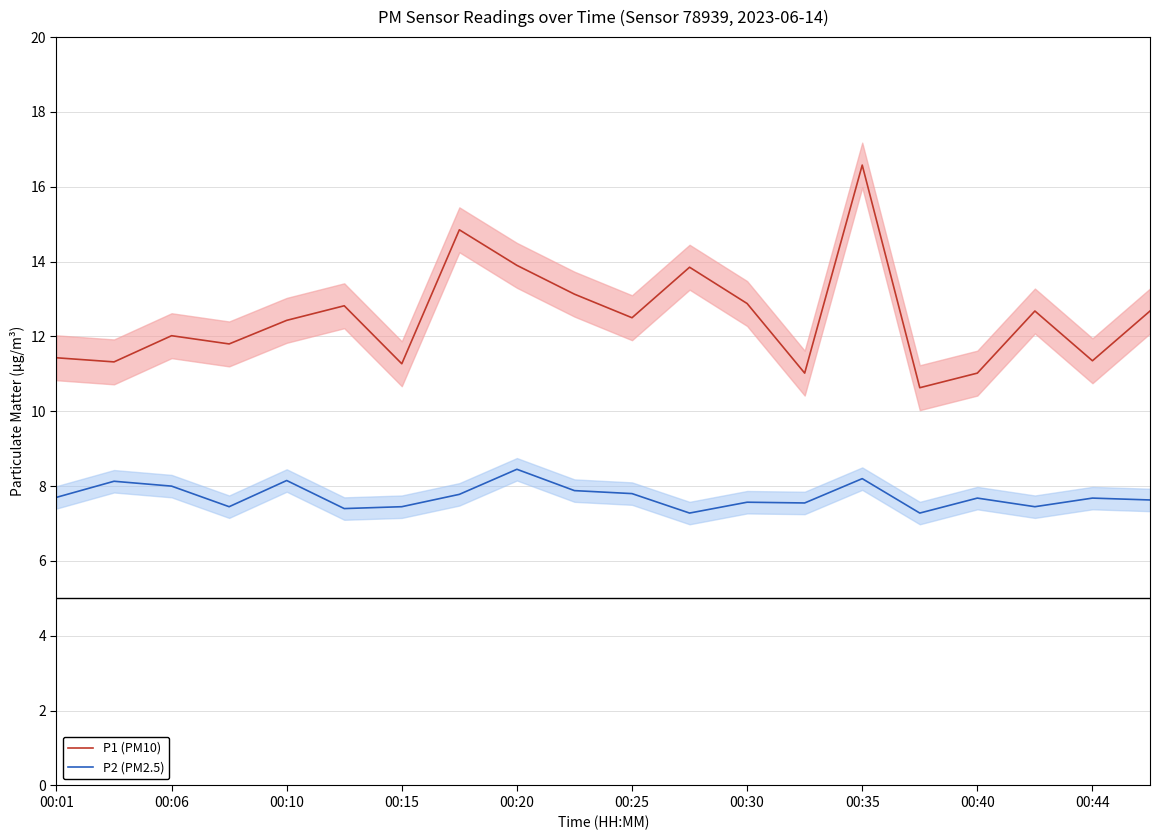

List the series in order of their overall mean, lowest first.

P2 (PM2.5), P1 (PM10)